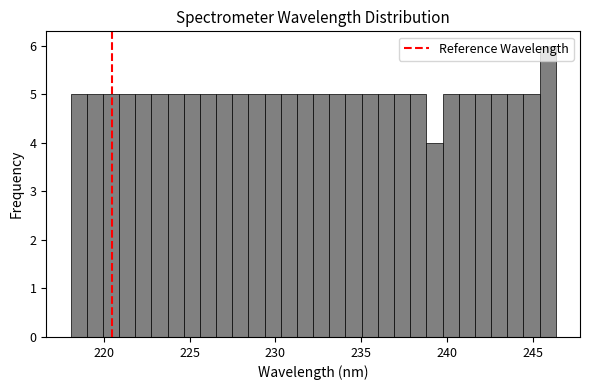

Read against the x-axis, roughly where is the centre of the tallest bar?

246.0